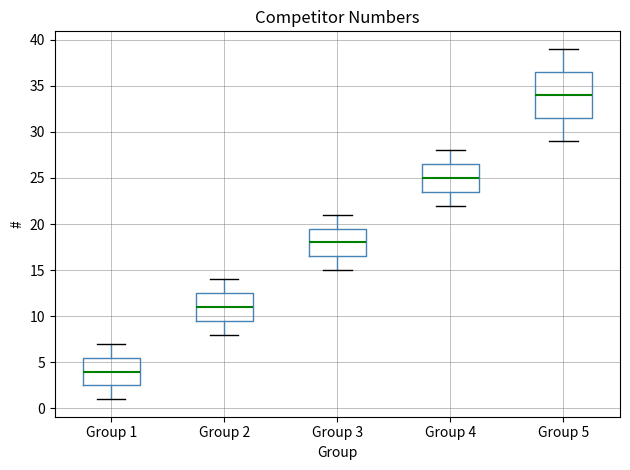

Where does the lower whisker of the box for Group 1 end on the y-axis? The values are not printed on the chart, so give them approximately, as read against the axis.

1.0